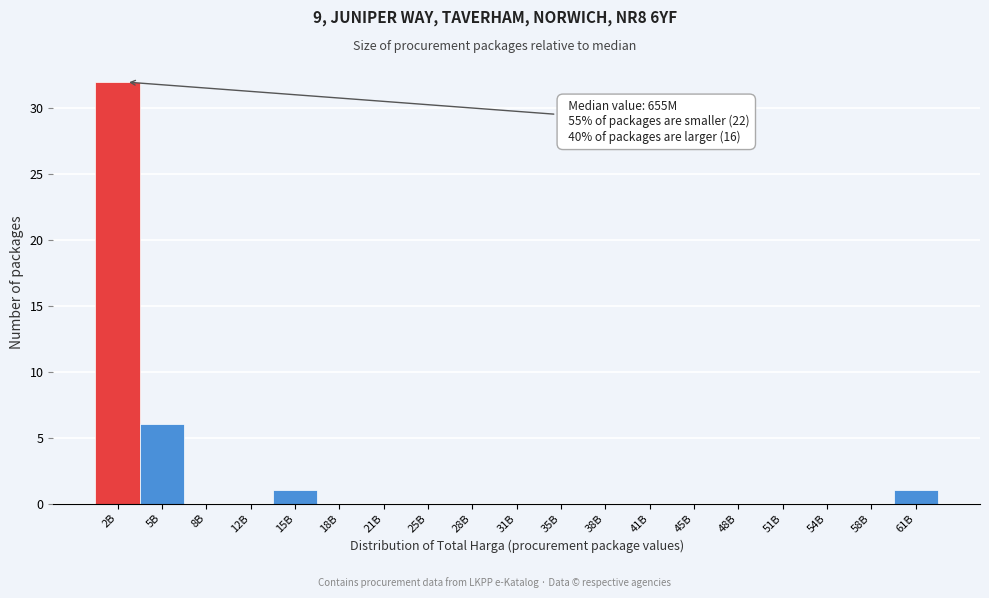

Reading left to right, what are all the values shown in this chart?

2B=32	5B=6	8B=0	12B=0	15B=1	18B=0	21B=0	25B=0	28B=0	31B=0	35B=0	38B=0	41B=0	45B=0	48B=0	51B=0	54B=0	58B=0	61B=1